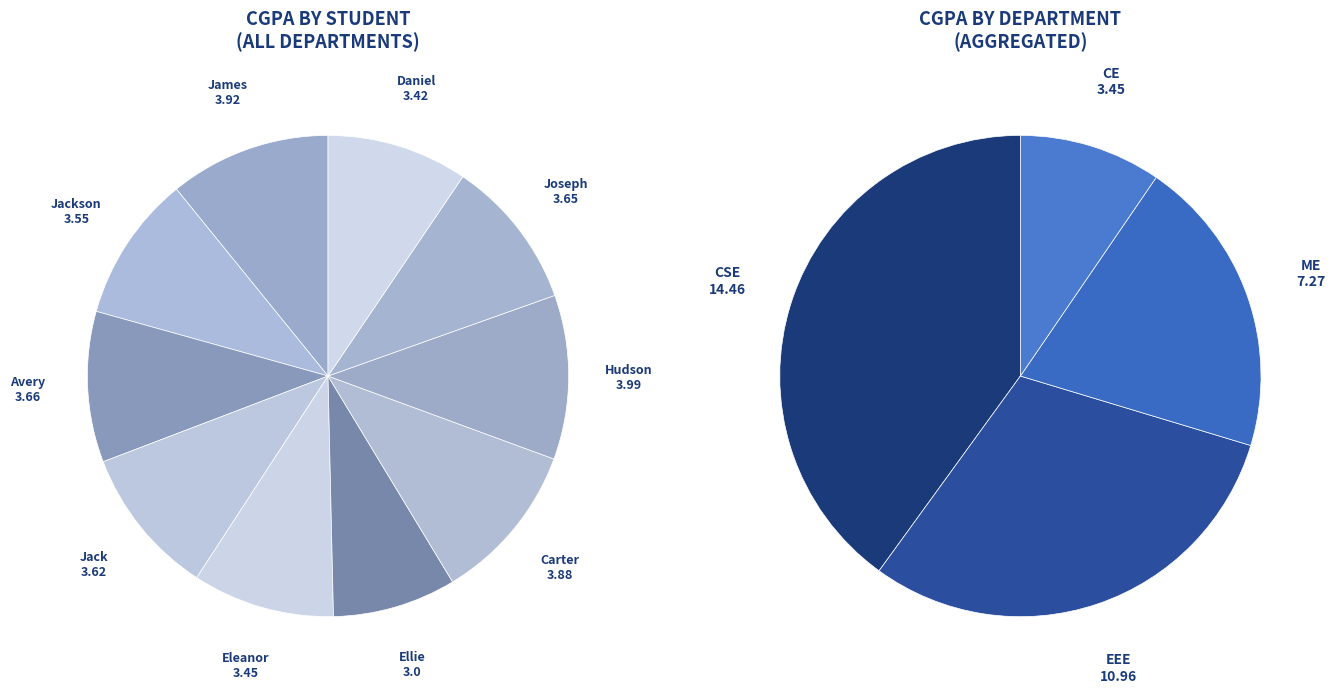

Which category has the biggest portion of the pie?

Hudson